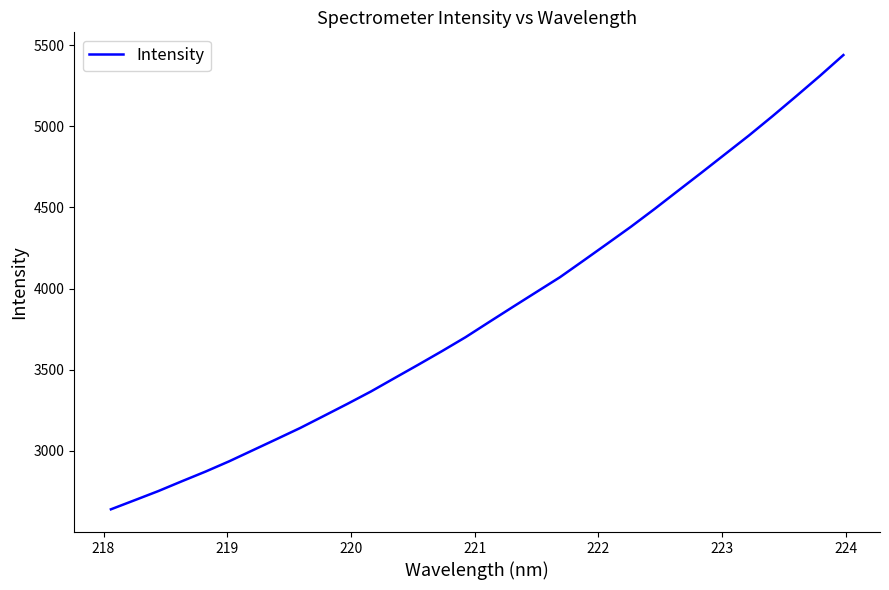

What is the difference between the maximum and minimum values?

2798.2